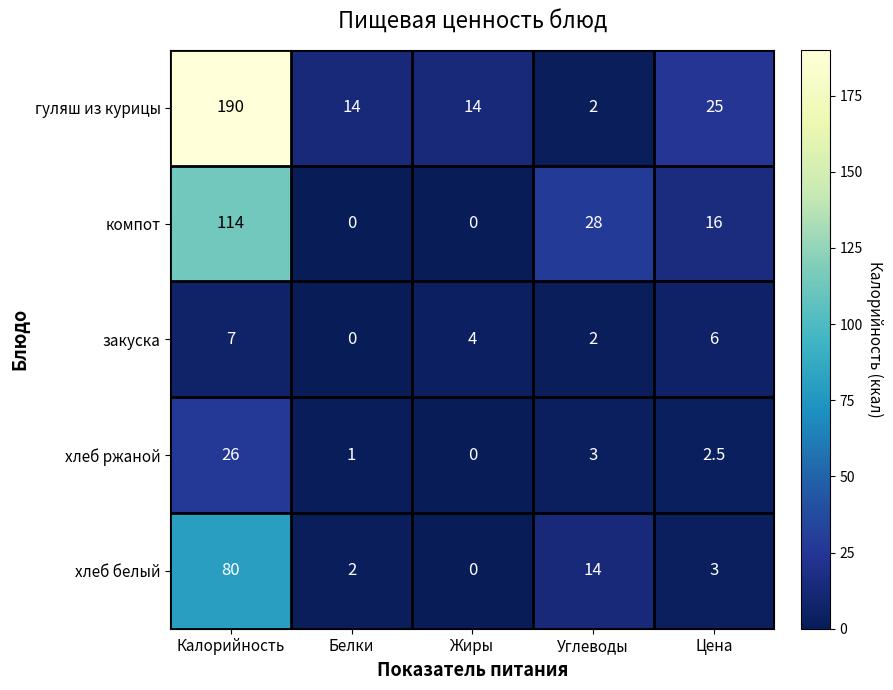

How many series are shown in this chart?

5